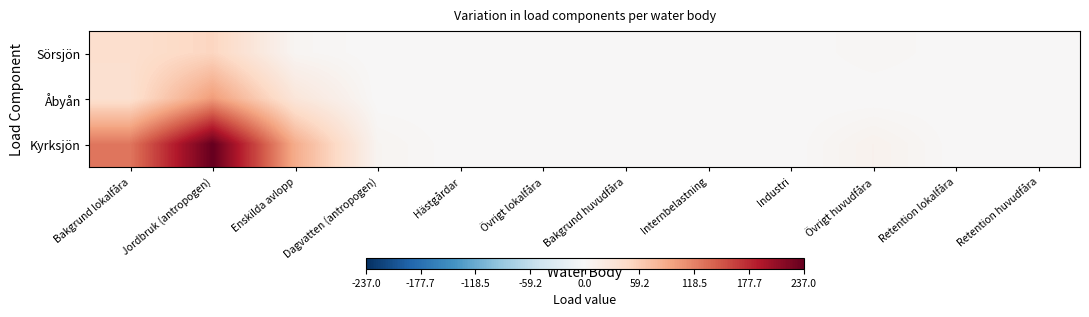

Which series has the largest total across all categories?

Kyrksjön